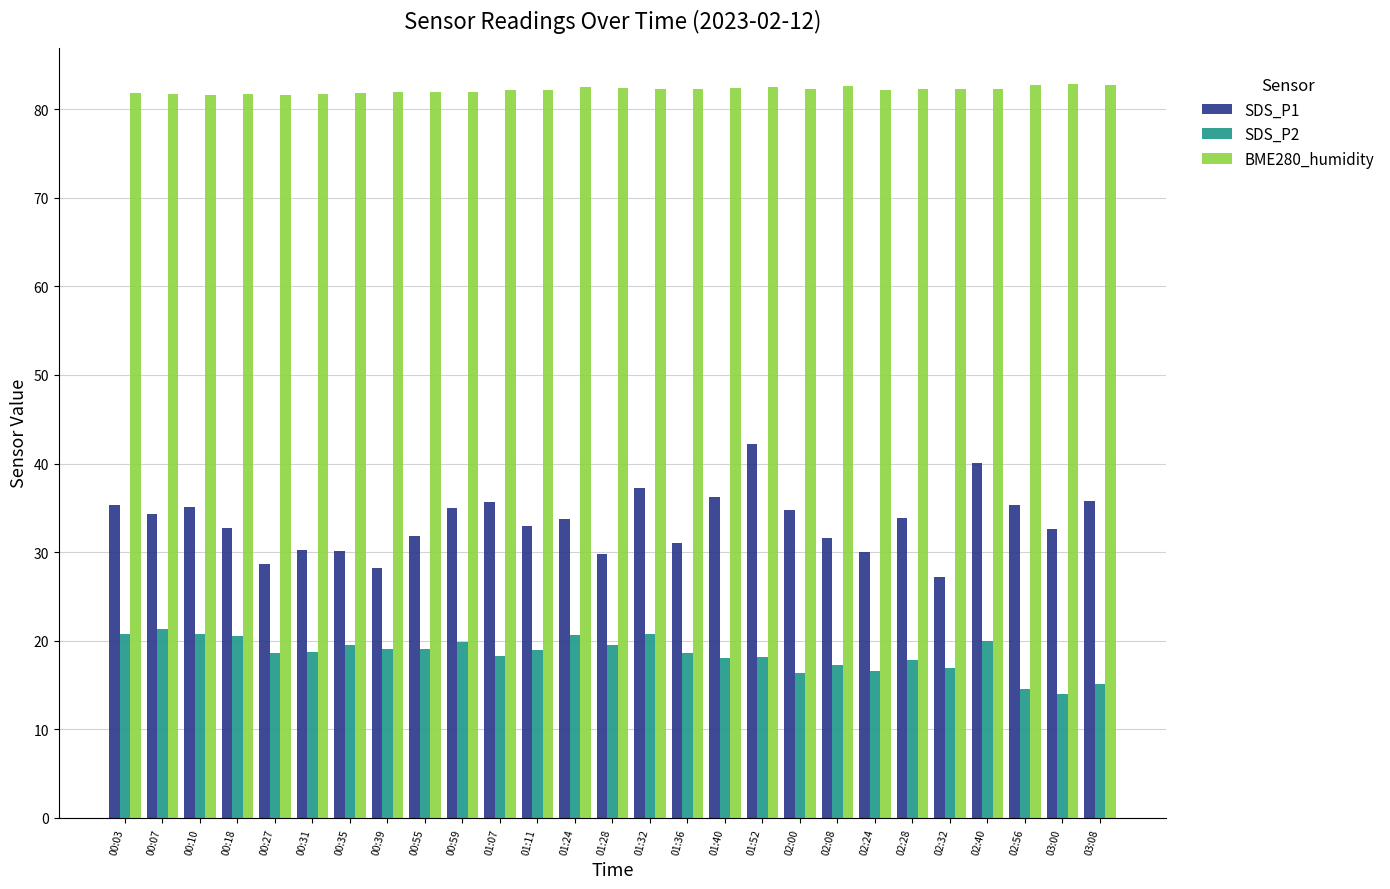

Is the value of BME280_humidity at 03:00 greater than the value of SDS_P2 at 02:56?

Yes